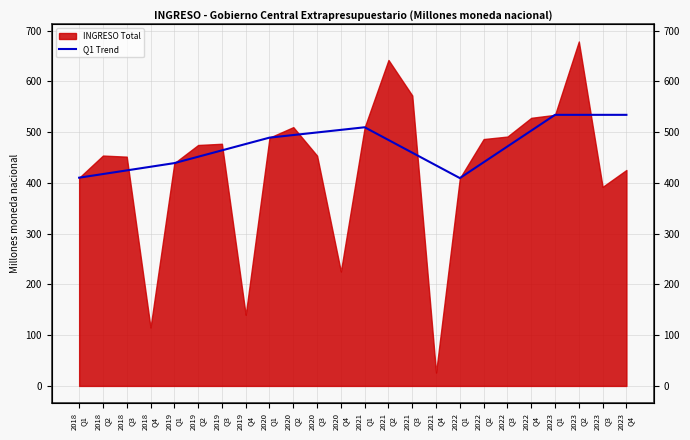

Between 2022
Q1 and 2020
Q2, which is larger?

2020
Q2